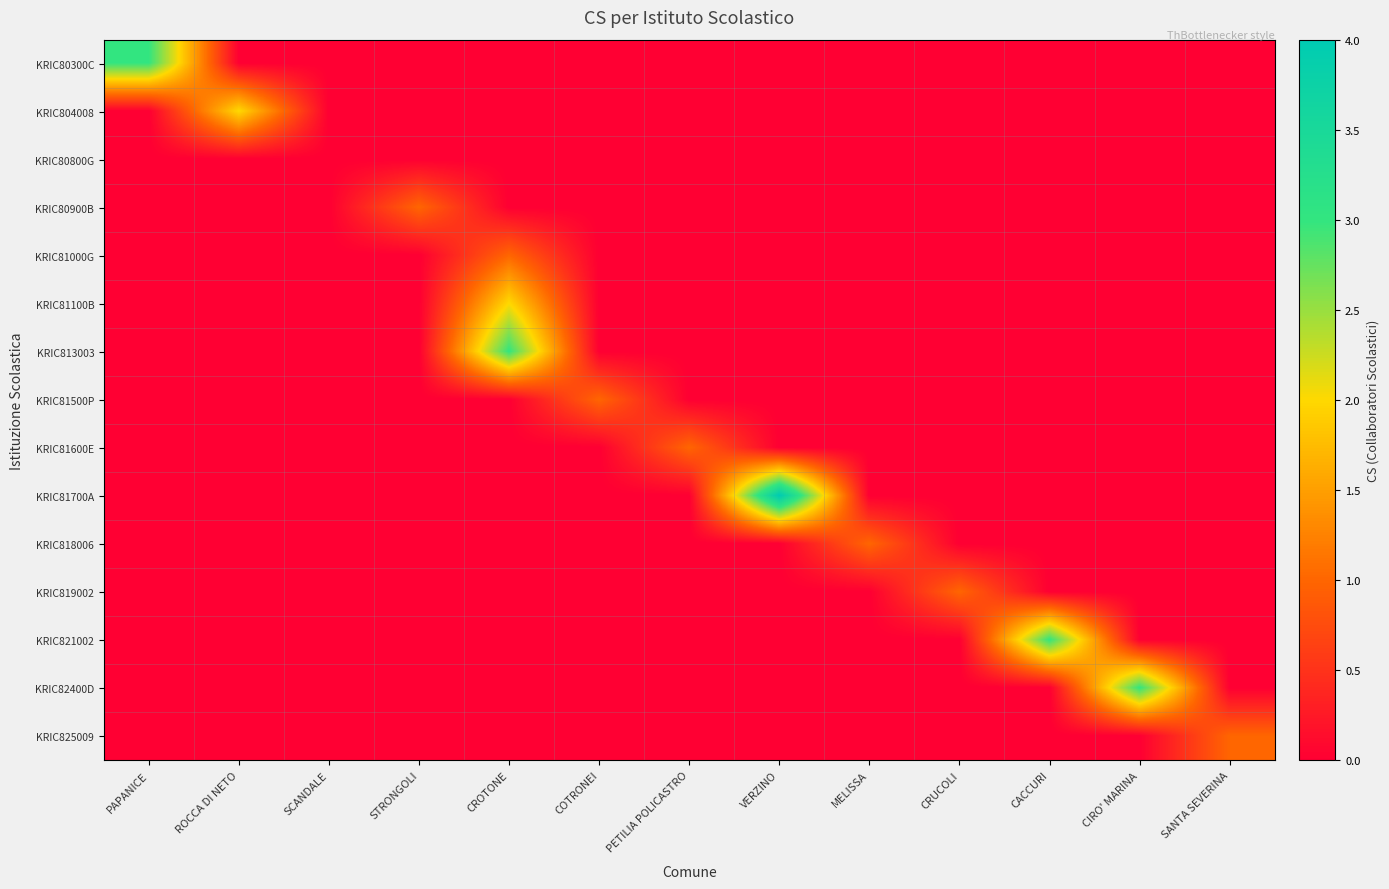

At which category is the sum across all series the highest?

CROTONE